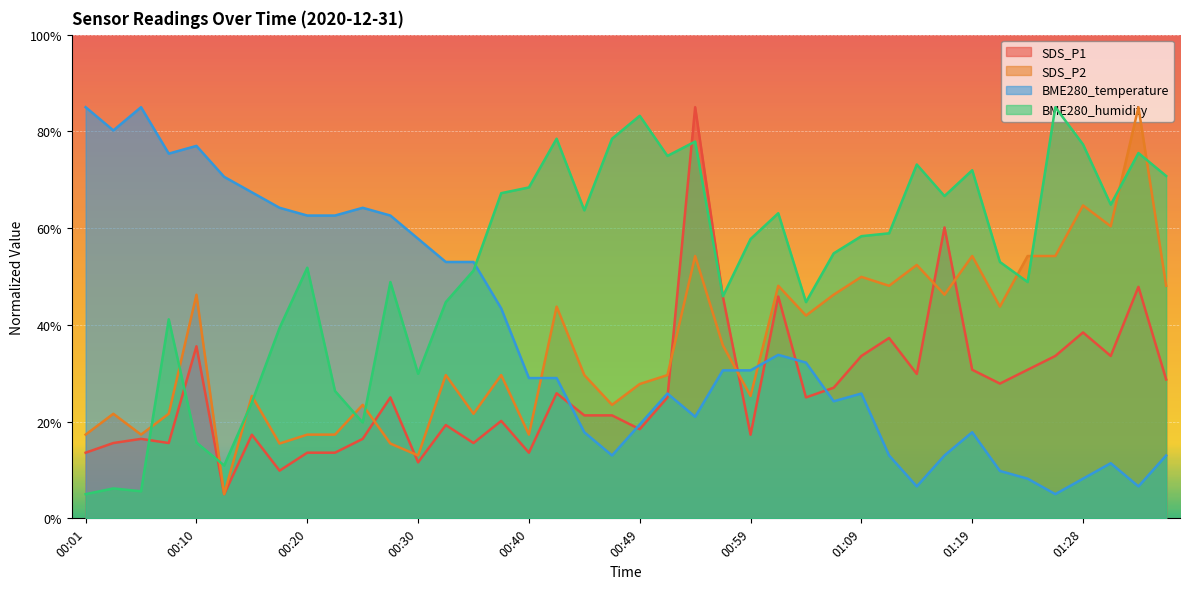

Reading right to left, what are all the values shown in this chart?

SDS_P1: 01:36=0.3	01:33=0.5	01:31=0.3	01:28=0.4	01:26=0.3	01:23=0.3	01:21=0.3	01:19=0.3	01:16=0.6	01:14=0.3	01:11=0.4	01:09=0.3	01:06=0.3	01:04=0.3	01:02=0.5	00:59=0.2	00:57=0.5	00:54=0.9	00:52=0.3	00:49=0.2	00:47=0.2	00:44=0.2	00:42=0.3	00:40=0.1	00:37=0.2	00:35=0.2	00:32=0.2	00:30=0.1	00:27=0.3	00:25=0.2	00:22=0.1	00:20=0.1	00:18=0.1	00:15=0.2	00:13=0.1	00:10=0.4	00:08=0.2	00:05=0.2	00:03=0.2	00:01=0.1
SDS_P2: 01:36=0.5	01:33=0.9	01:31=0.6	01:28=0.6	01:26=0.5	01:23=0.5	01:21=0.4	01:19=0.5	01:16=0.5	01:14=0.5	01:11=0.5	01:09=0.5	01:06=0.5	01:04=0.4	01:02=0.5	00:59=0.3	00:57=0.4	00:54=0.5	00:52=0.3	00:49=0.3	00:47=0.2	00:44=0.3	00:42=0.4	00:40=0.2	00:37=0.3	00:35=0.2	00:32=0.3	00:30=0.1	00:27=0.2	00:25=0.2	00:22=0.2	00:20=0.2	00:18=0.2	00:15=0.3	00:13=0.1	00:10=0.5	00:08=0.2	00:05=0.2	00:03=0.2	00:01=0.2
BME280_temperature: 01:36=0.1	01:33=0.1	01:31=0.1	01:28=0.1	01:26=0.1	01:23=0.1	01:21=0.1	01:19=0.2	01:16=0.1	01:14=0.1	01:11=0.1	01:09=0.3	01:06=0.2	01:04=0.3	01:02=0.3	00:59=0.3	00:57=0.3	00:54=0.2	00:52=0.3	00:49=0.2	00:47=0.1	00:44=0.2	00:42=0.3	00:40=0.3	00:37=0.4	00:35=0.5	00:32=0.5	00:30=0.6	00:27=0.6	00:25=0.6	00:22=0.6	00:20=0.6	00:18=0.6	00:15=0.7	00:13=0.7	00:10=0.8	00:08=0.8	00:05=0.9	00:03=0.8	00:01=0.9
BME280_humidity: 01:36=0.7	01:33=0.8	01:31=0.6	01:28=0.8	01:26=0.9	01:23=0.5	01:21=0.5	01:19=0.7	01:16=0.7	01:14=0.7	01:11=0.6	01:09=0.6	01:06=0.5	01:04=0.4	01:02=0.6	00:59=0.6	00:57=0.5	00:54=0.8	00:52=0.7	00:49=0.8	00:47=0.8	00:44=0.6	00:42=0.8	00:40=0.7	00:37=0.7	00:35=0.5	00:32=0.4	00:30=0.3	00:27=0.5	00:25=0.2	00:22=0.3	00:20=0.5	00:18=0.4	00:15=0.2	00:13=0.1	00:10=0.2	00:08=0.4	00:05=0.1	00:03=0.1	00:01=0.1